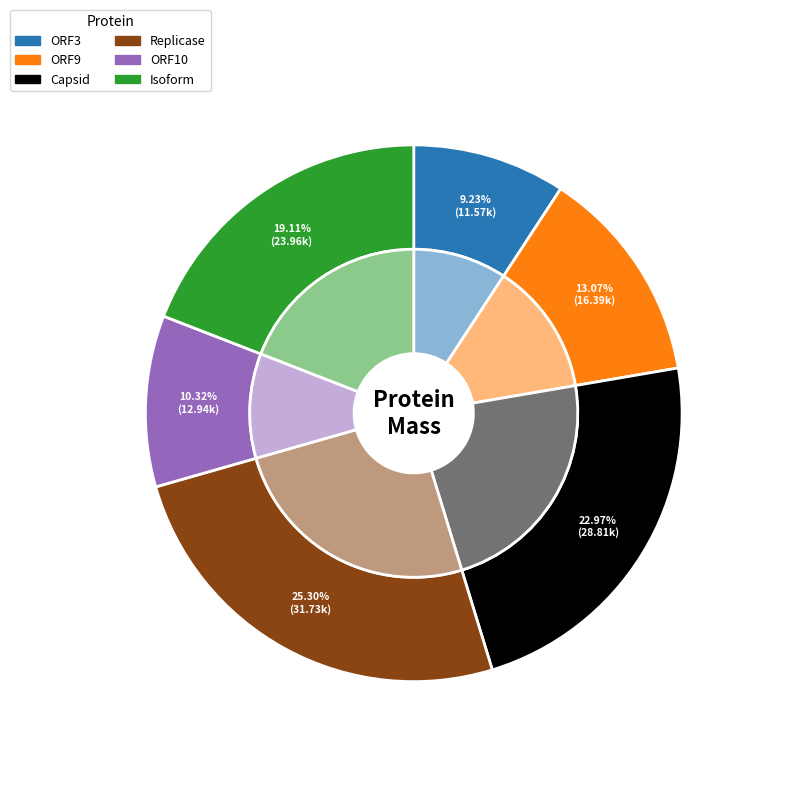

The Replicase slice represents 37% of the pie. True or false?

False